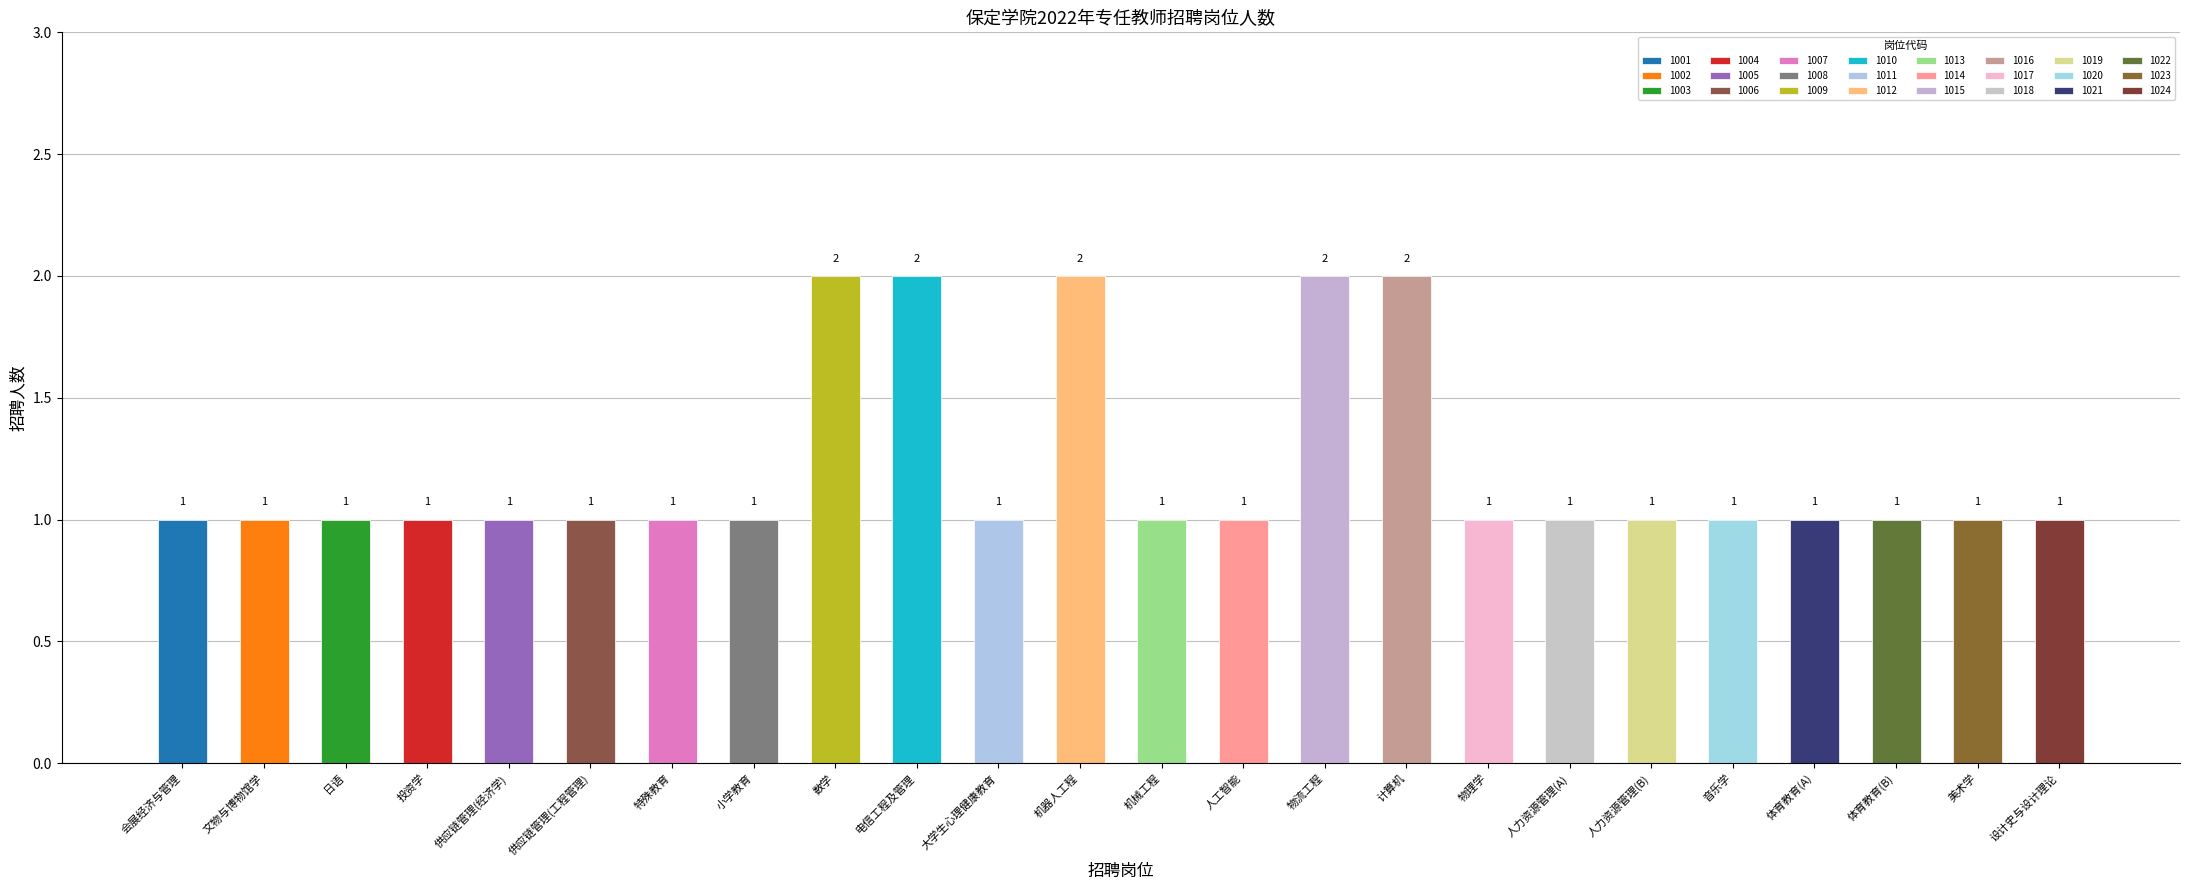

What is the approximate value at 1015?

2